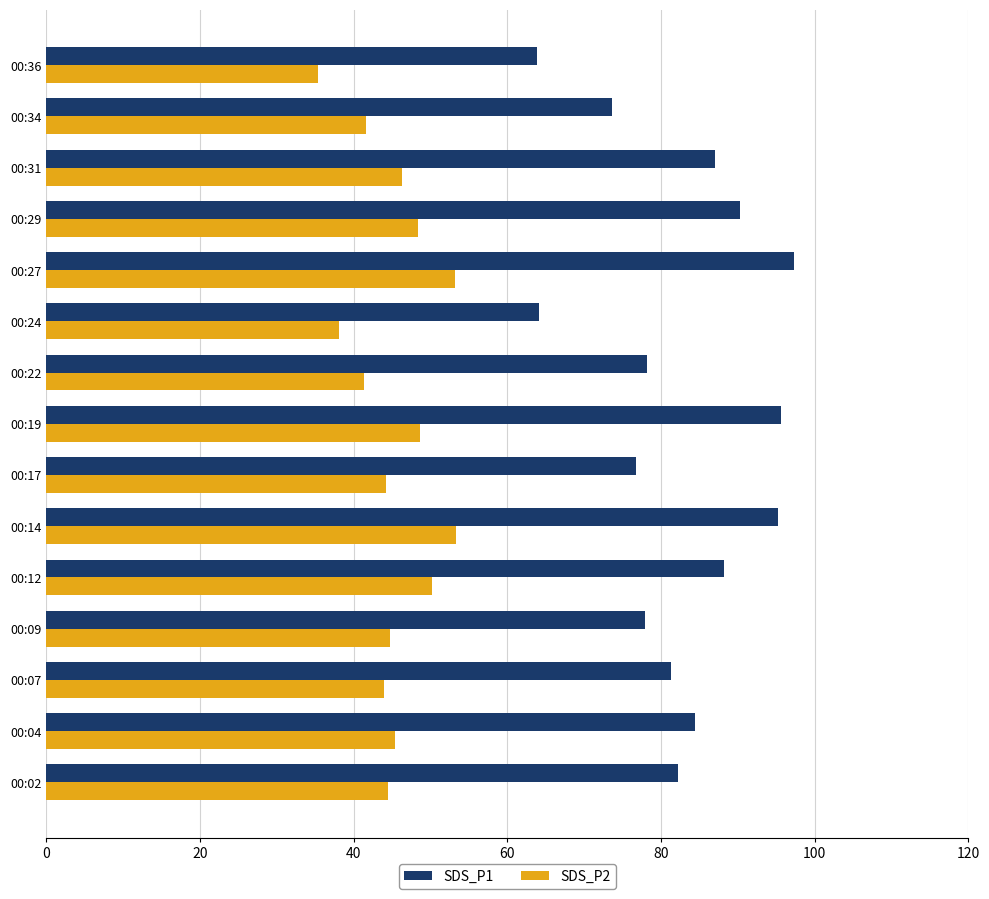

True or false: SDS_P1 has a value of 160.3 at 00:14.

False